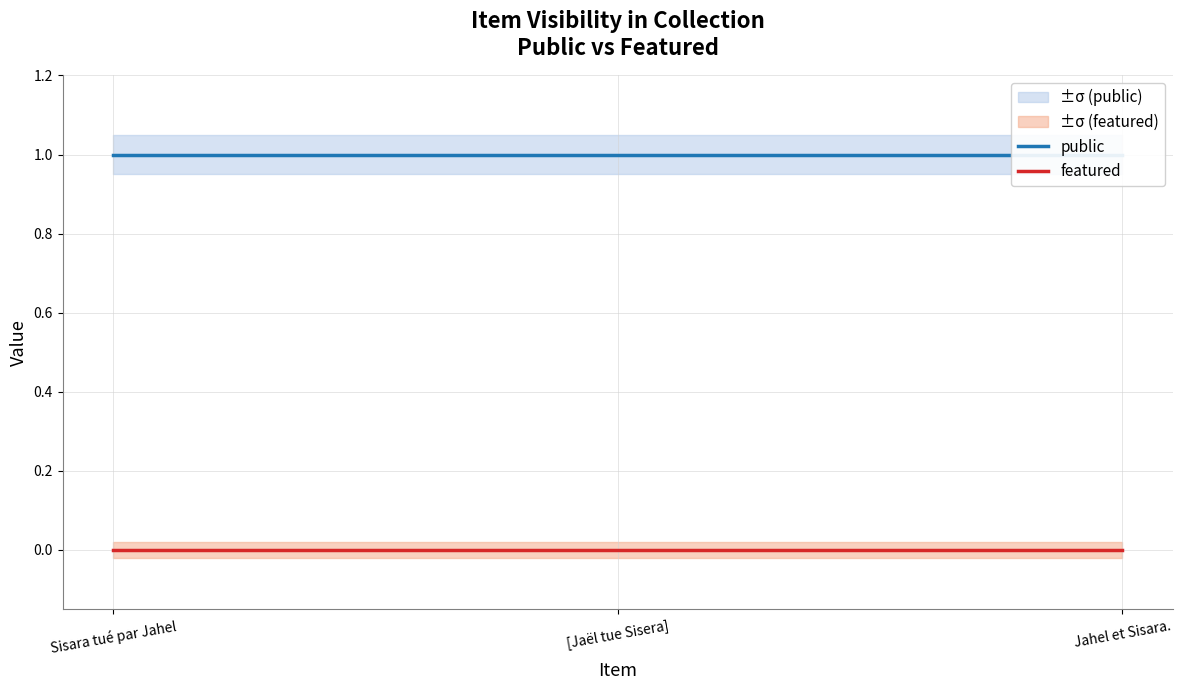

Count the number of data series in this chart.

2